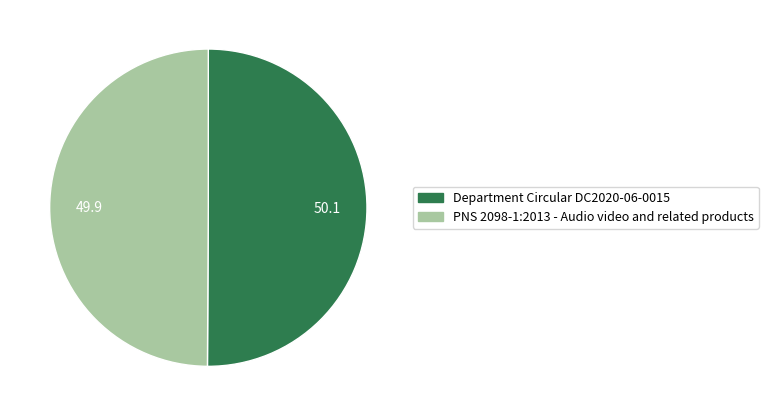

What is the ratio of the value at Department Circular DC2020-06-0015 to the value at PNS 2098-1:2013?

1.0